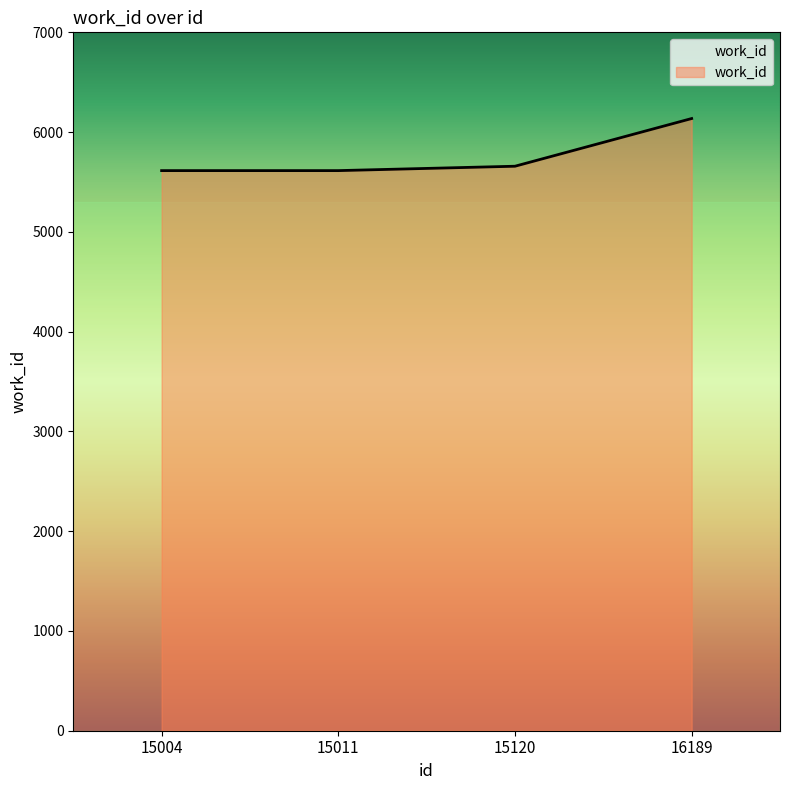

What is the difference between the second highest and minimum values?

44